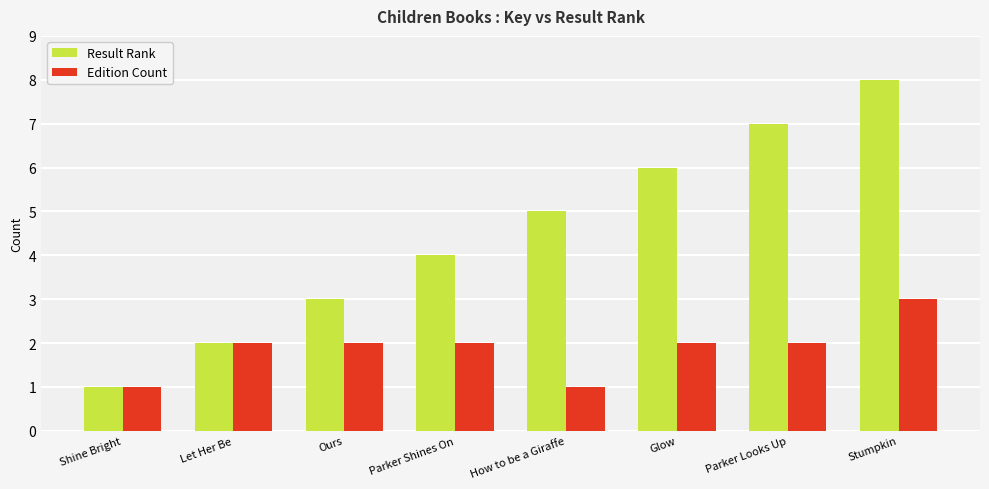

What is the label of the 7th bar from the left?

Parker Looks Up